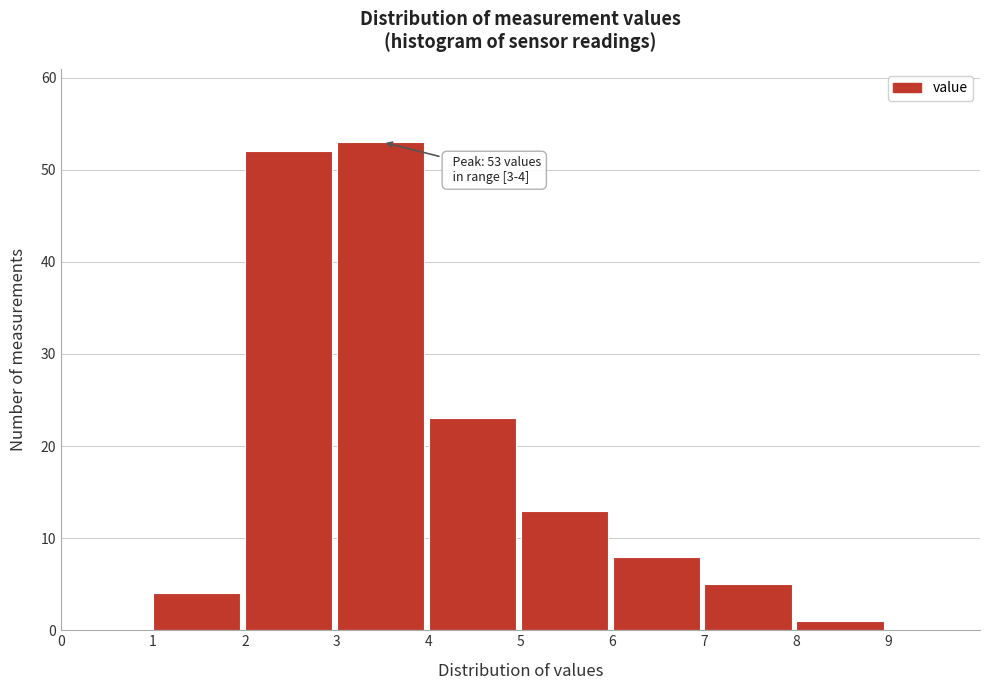

Which range on the x-axis has the tallest bar?

3 to 4